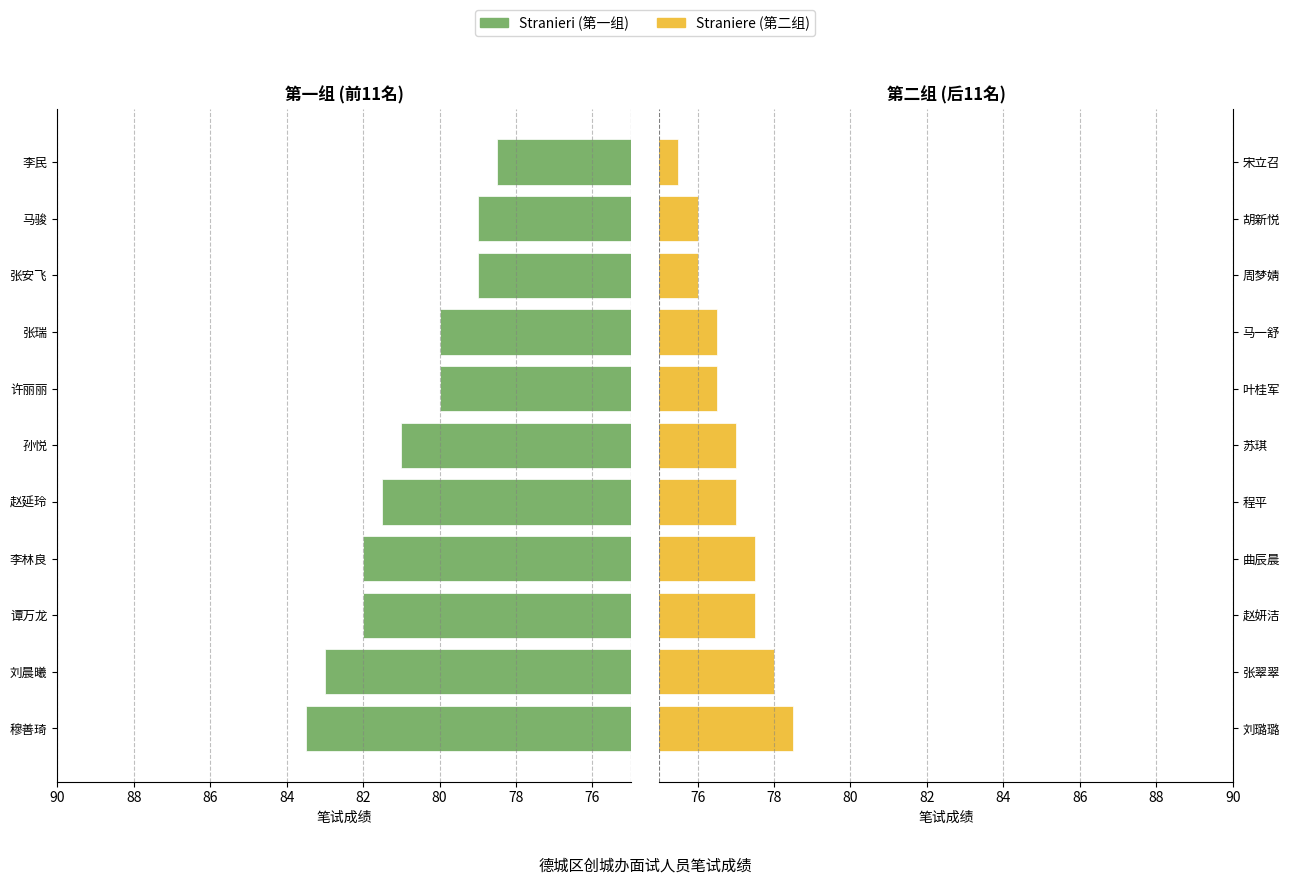

At how many categories does at least one series exceed 78?

11